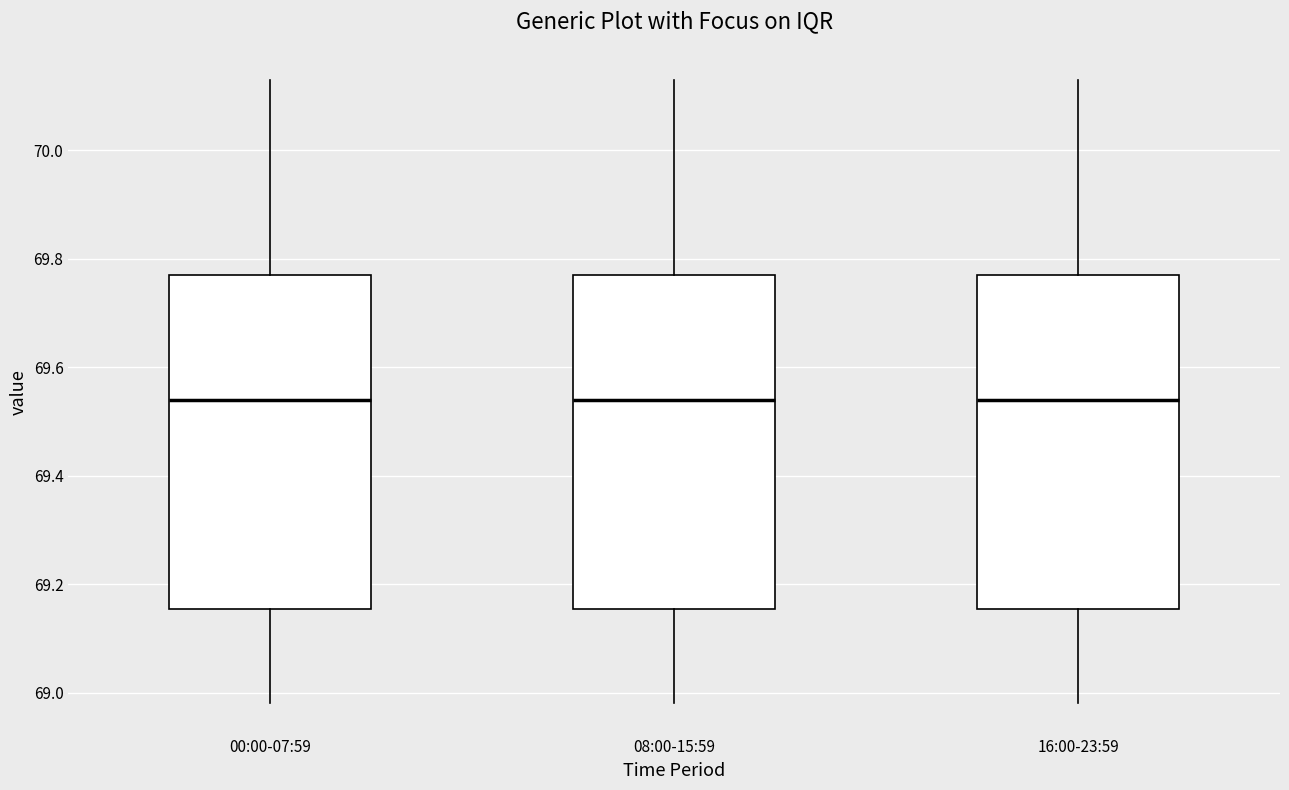

Where does the lower whisker of the box for 08:00-15:59 end on the y-axis? The values are not printed on the chart, so give them approximately, as read against the axis.

68.98